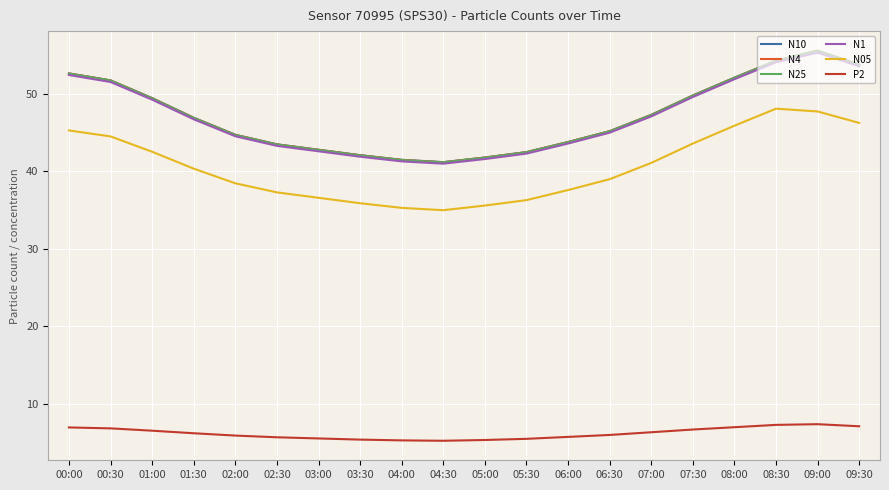

True or false: N05 and N25 cross at least once.

False